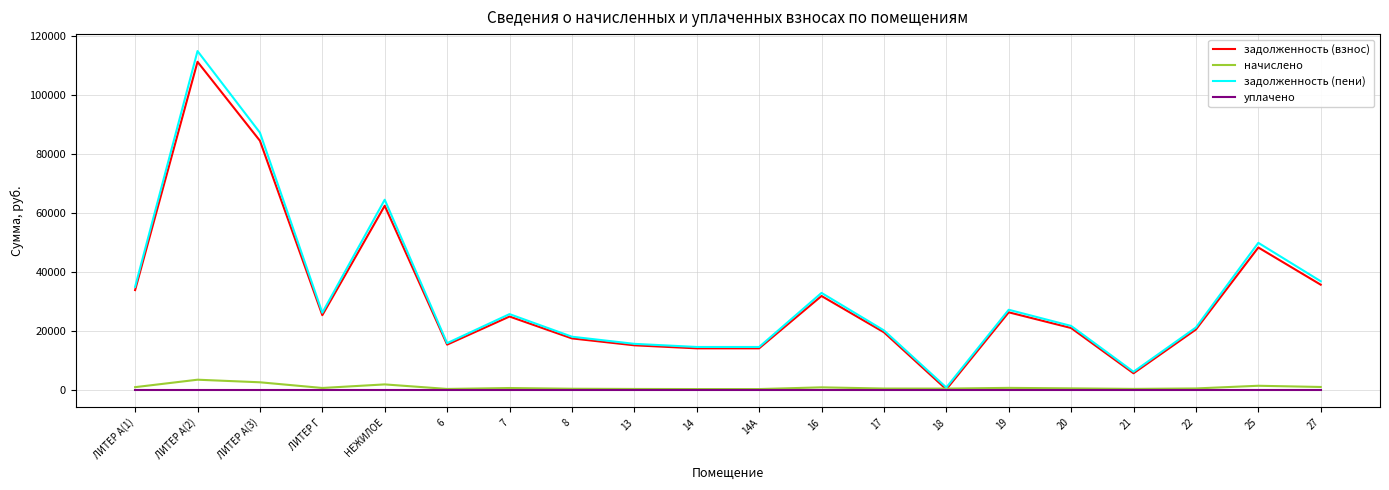

What is the difference between the second highest and second lowest values in the задолженность (пени) series?

81012.1